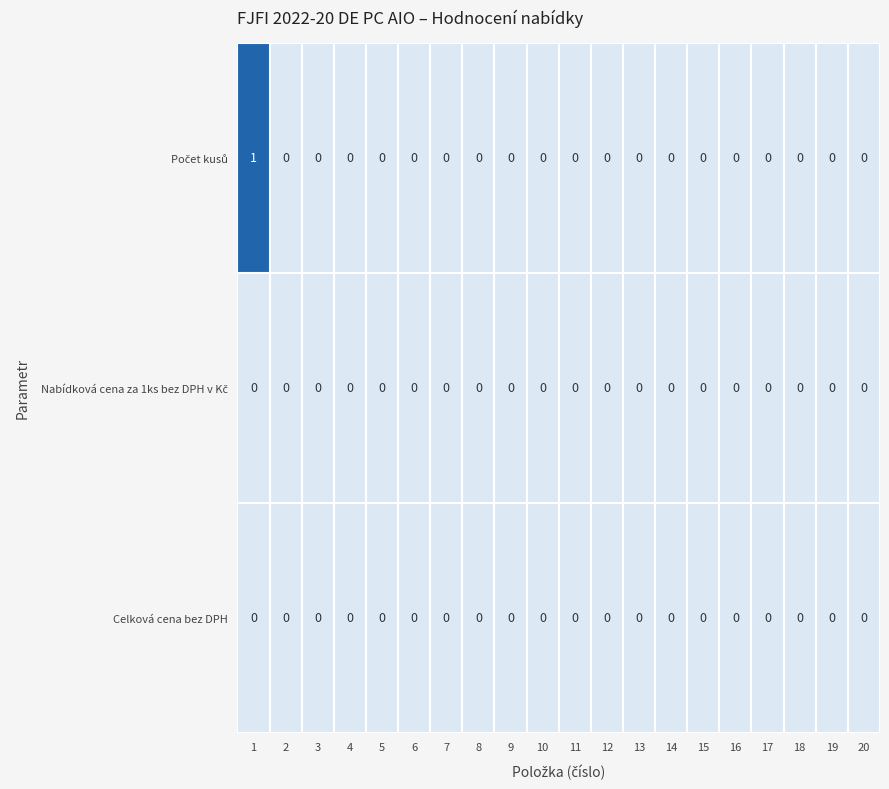

How many categories are shown in the chart?

20